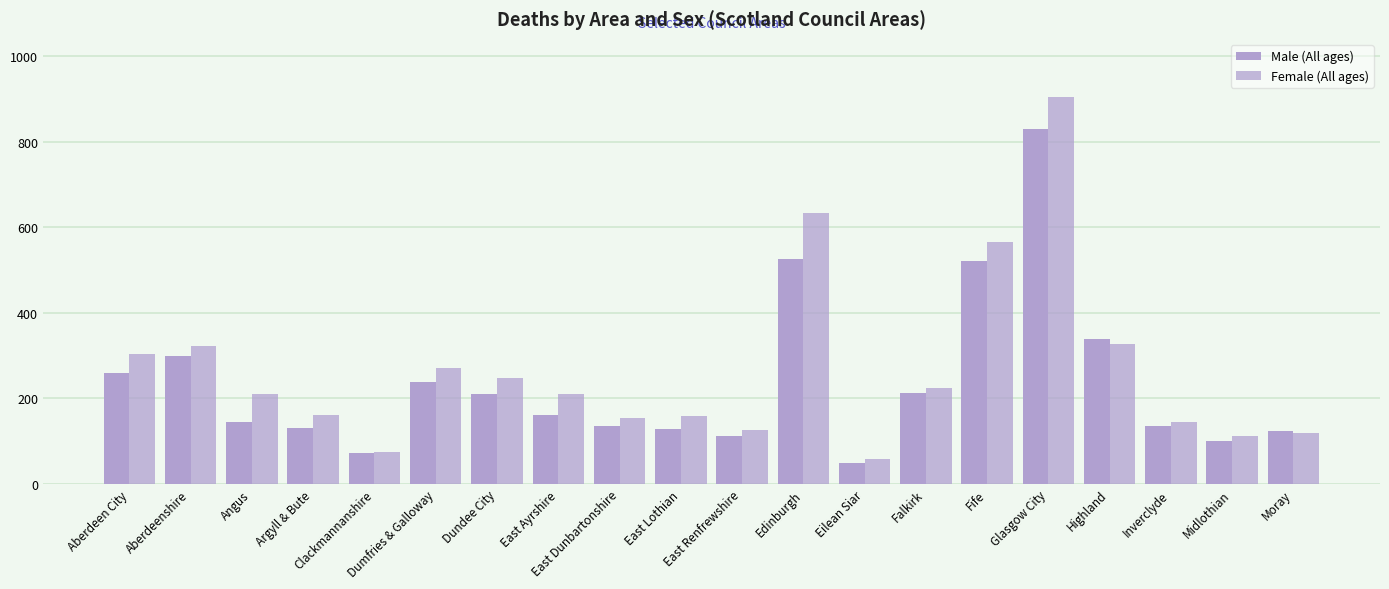

True or false: Male (All ages) has a value of 339 at Highland.

True